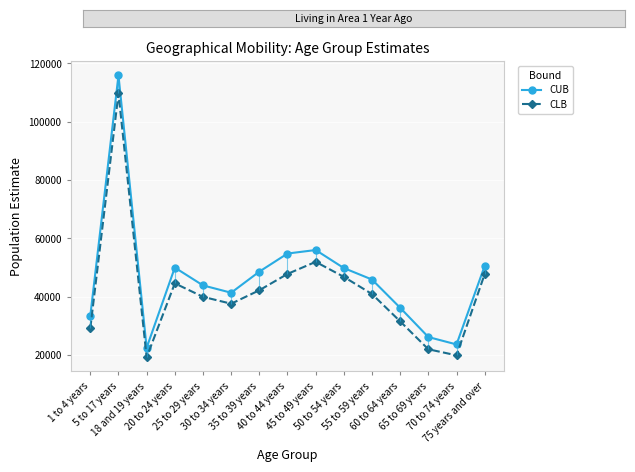

Is it true that CUB equals 48555 at 35 to 39 years?

True